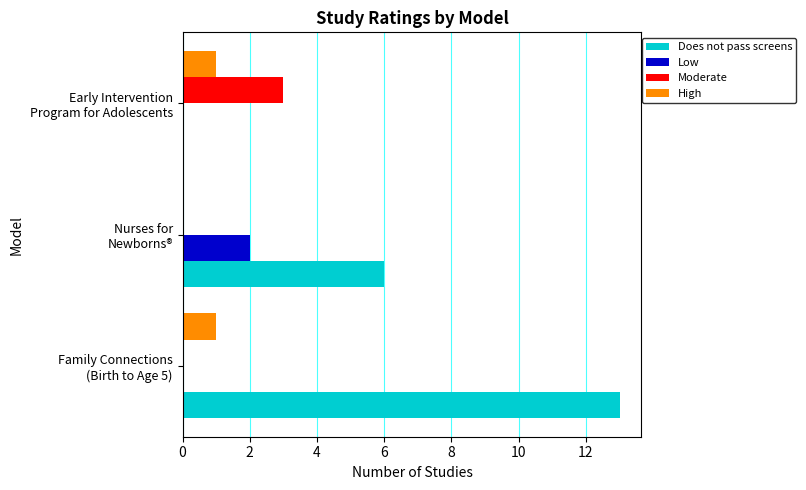

What is the sum of all Does not pass screens values?

19